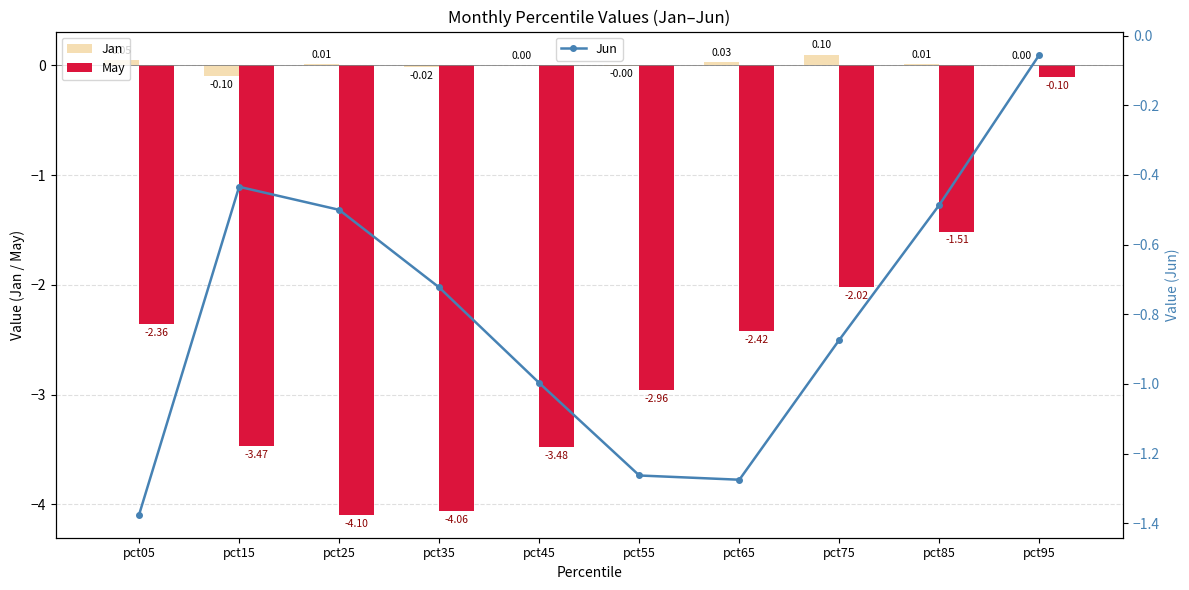

At how many categories does at least one series exceed 0?

7